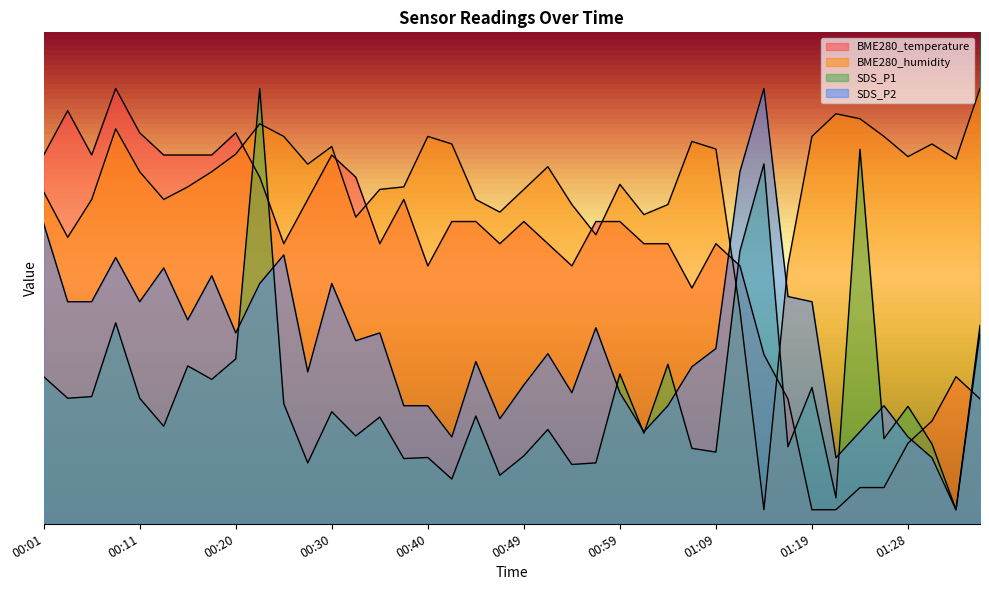

The BME280_humidity series shows 22.0 at 01:02. True or false?

True